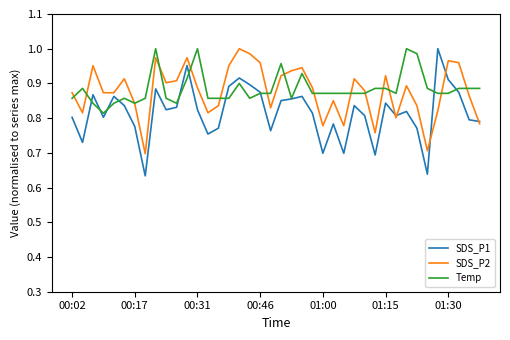

Which series has the widest spread of values?

SDS_P1